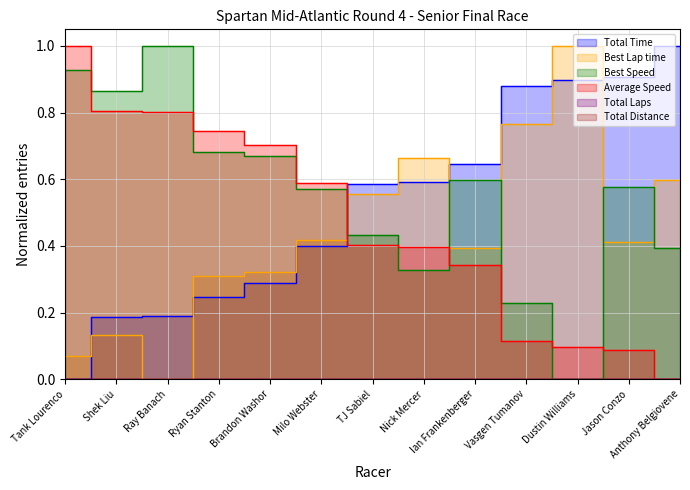

What position from the left is Milo Webster?

6